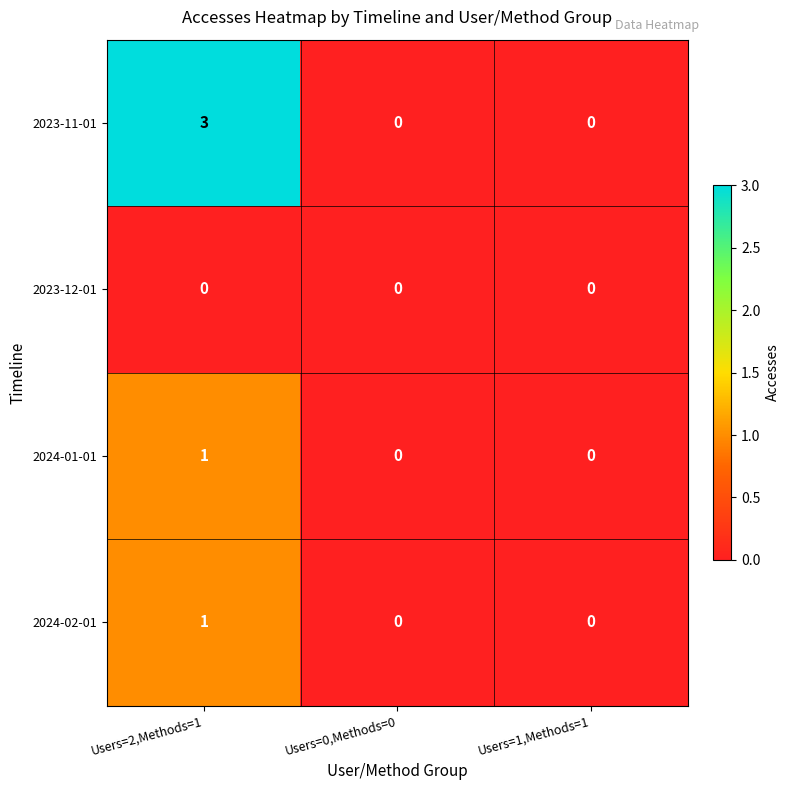

What is the greatest value displayed?

3